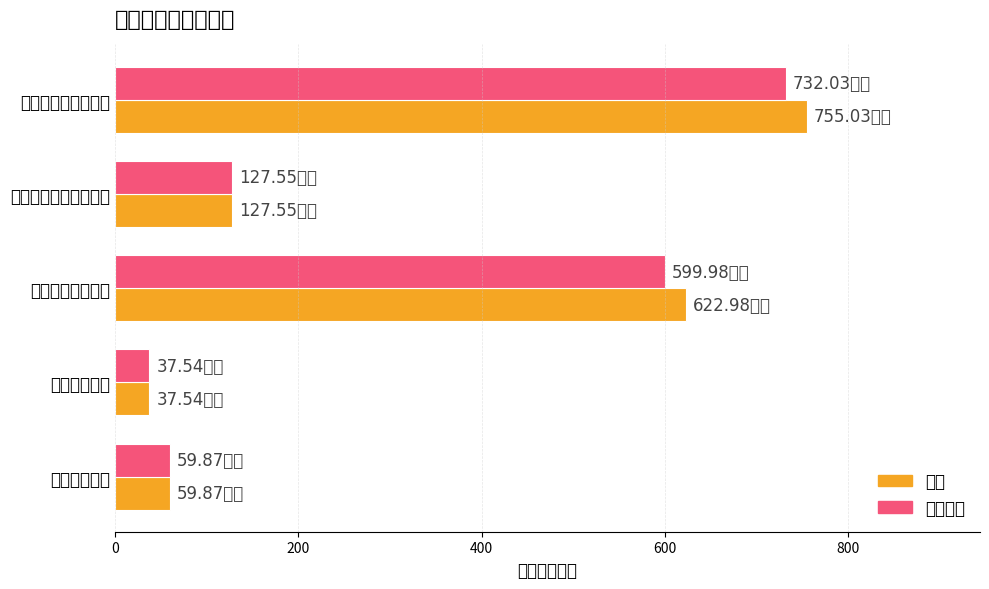

How many data points in 基本支出 are above 127?

3